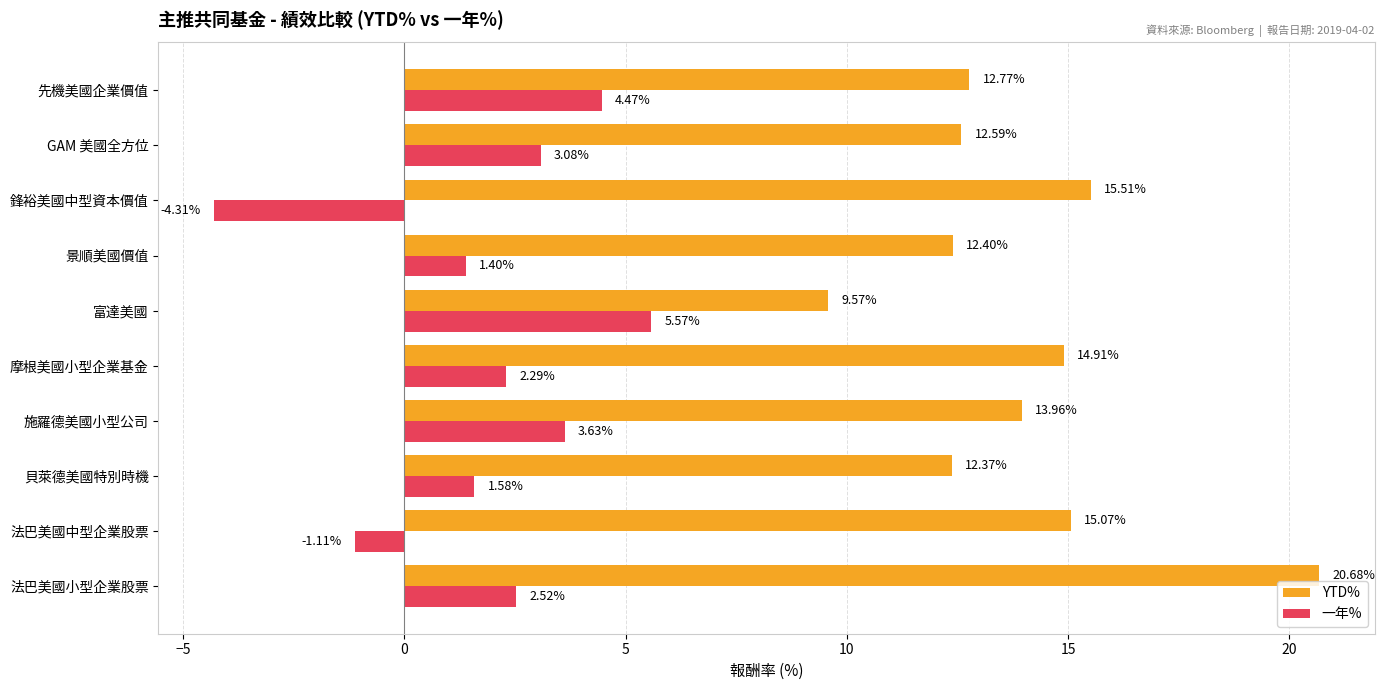

What is the sum of the 一年% values at 富達美國 and 景順美國價值?

7.0